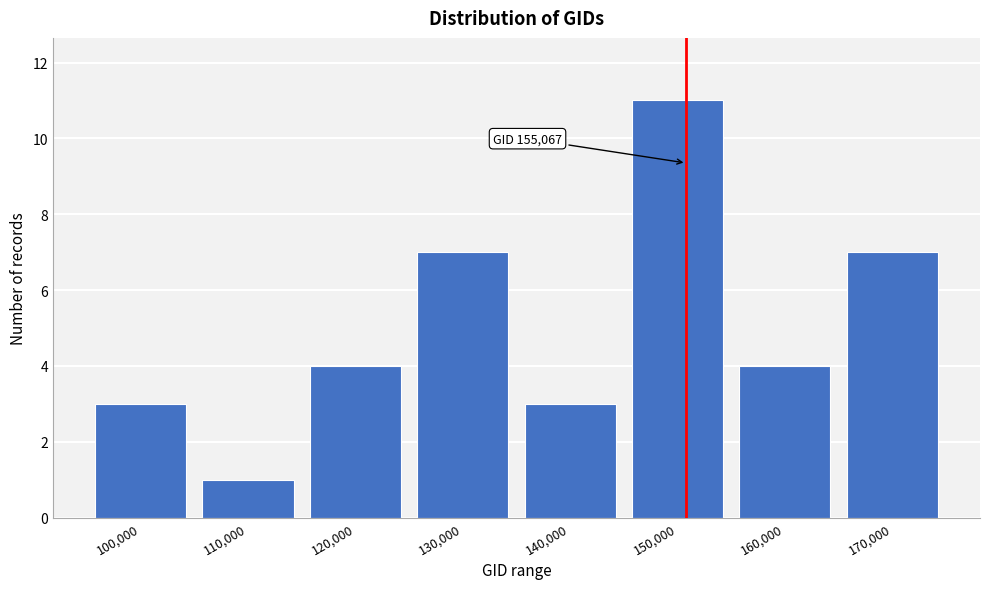

Reading right to left, transcribe all the data shown in this chart.

7	4	11	3	7	4	1	3